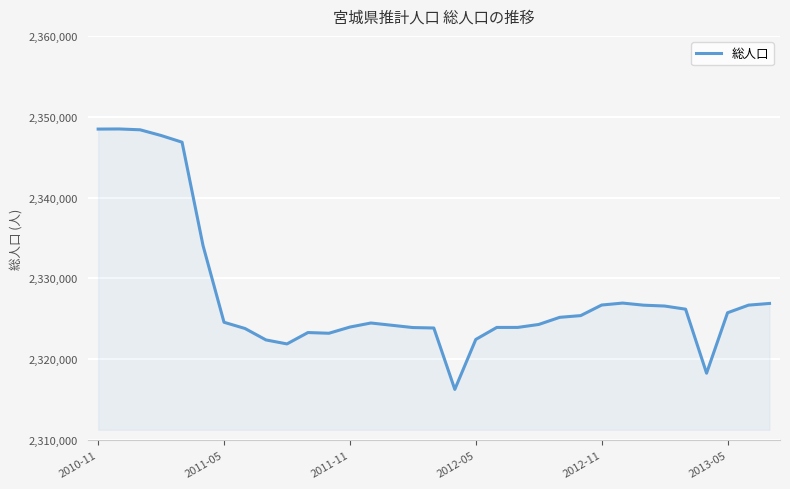

What is the smallest value displayed?

2316283